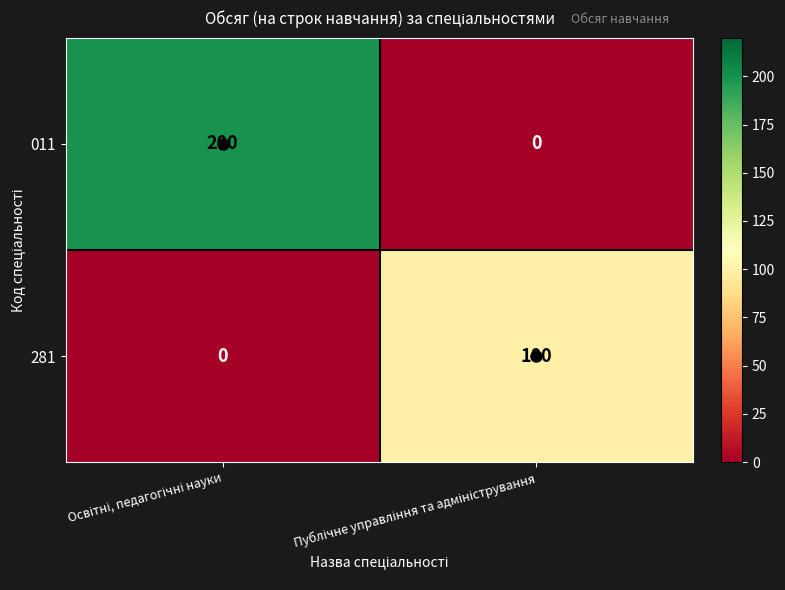

Which series has the largest total across all categories?

011